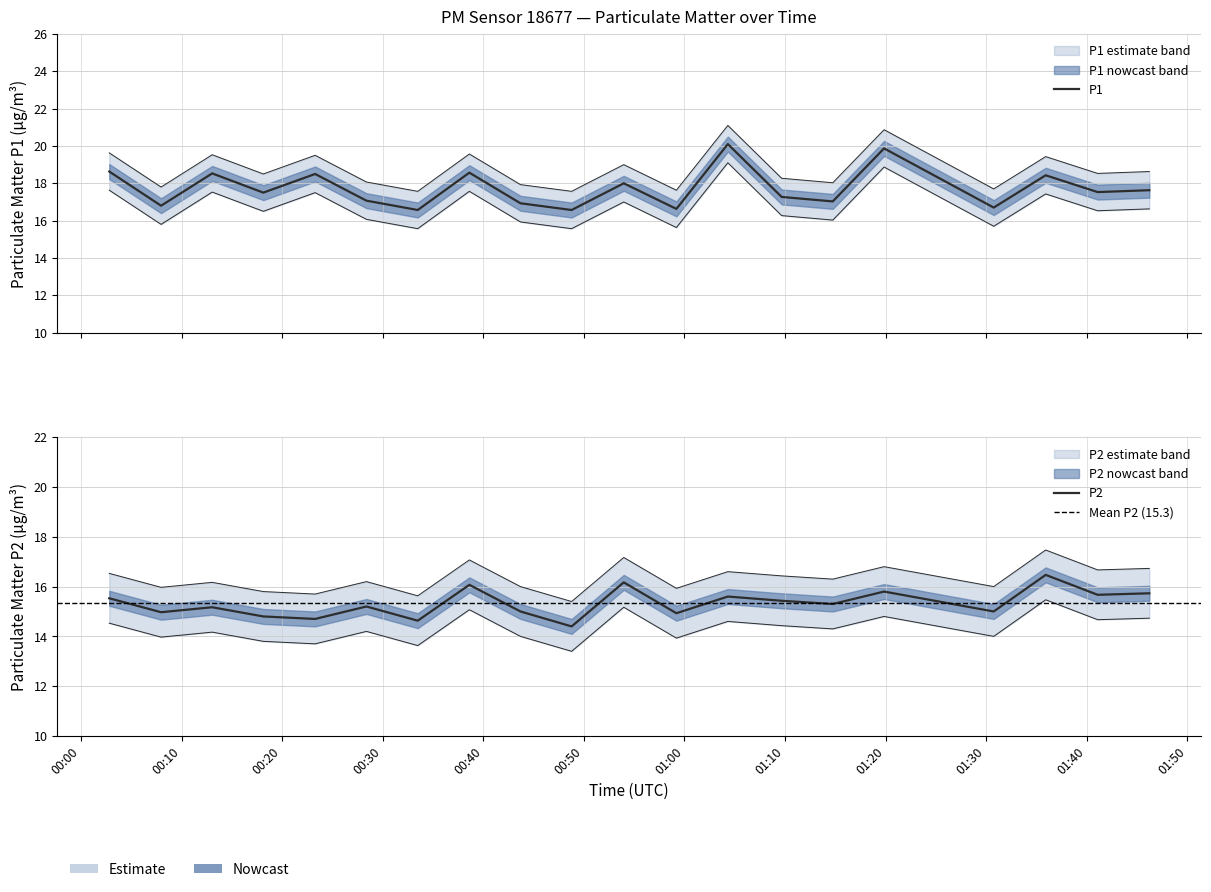

Where is the first local minimum for P1?

00:07